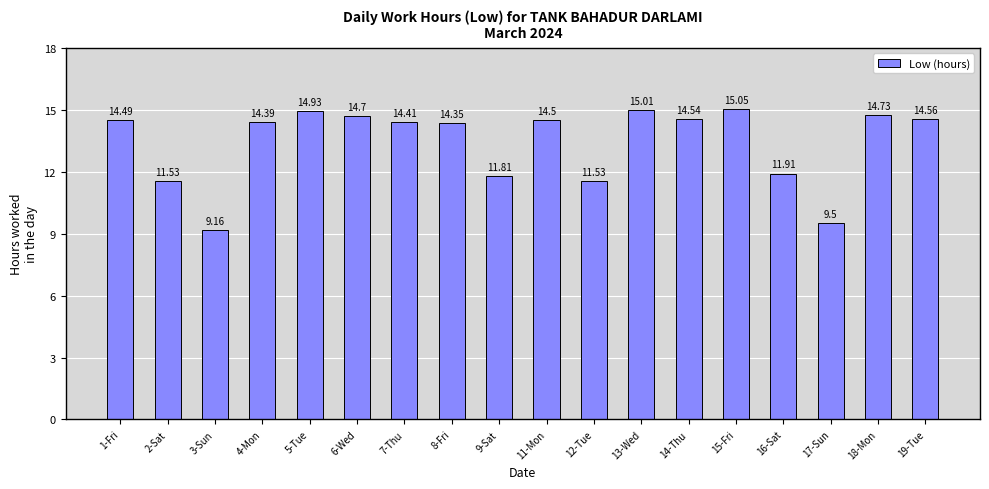

What is the sum of the values at 2-Sat and 6-Wed?

26.2